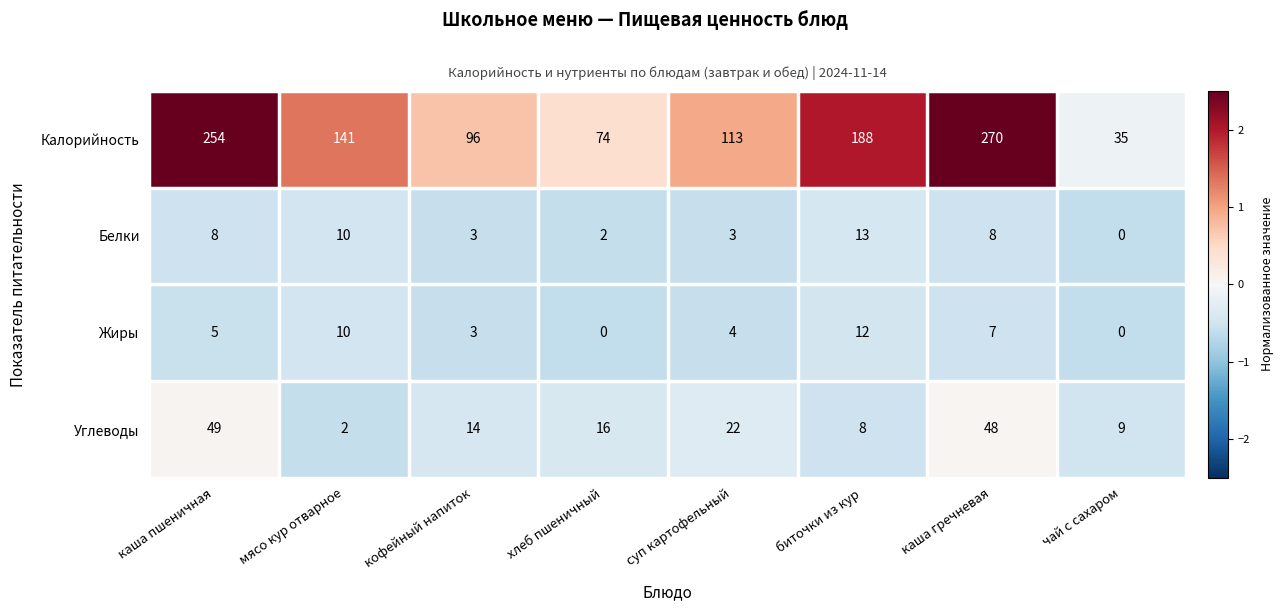

What is the maximum value shown in the chart?

270